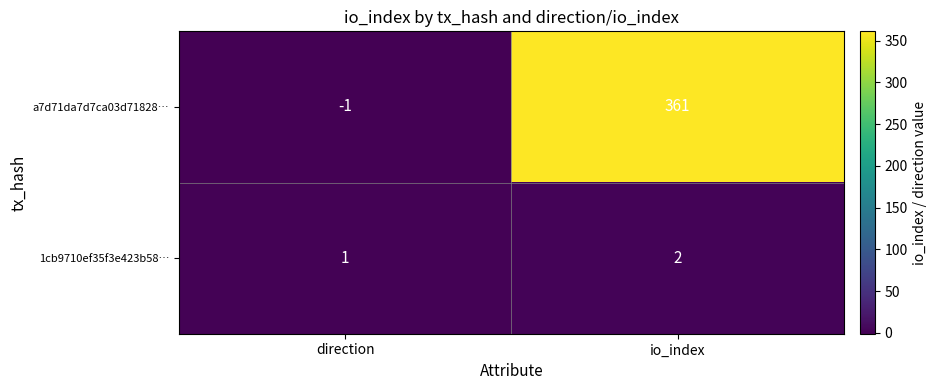

What is the sum of all 1cb9710ef35f3e423b58… values?

3